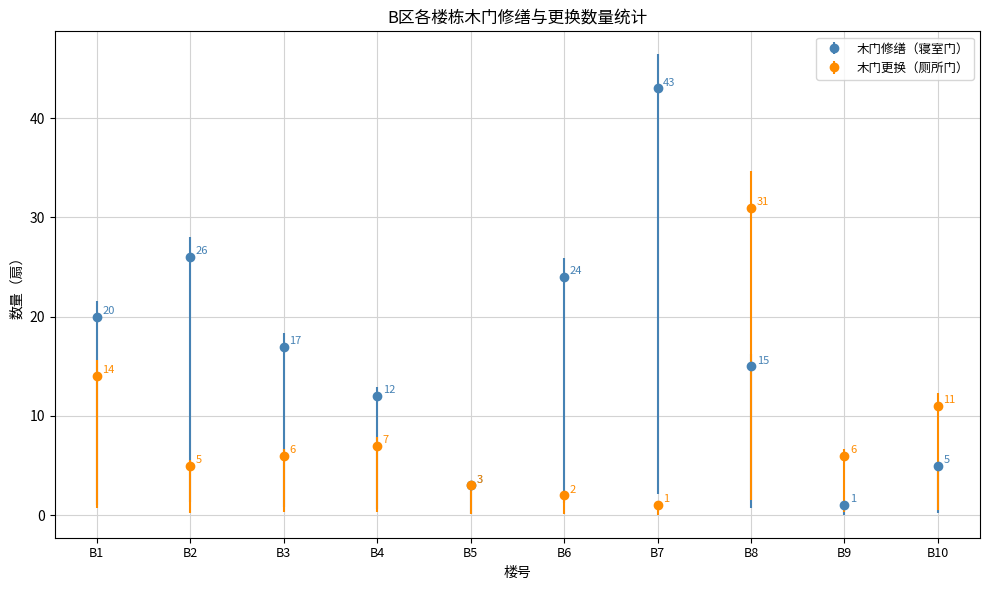

The 木门更换（厕所门） series shows 3 at B5. True or false?

True